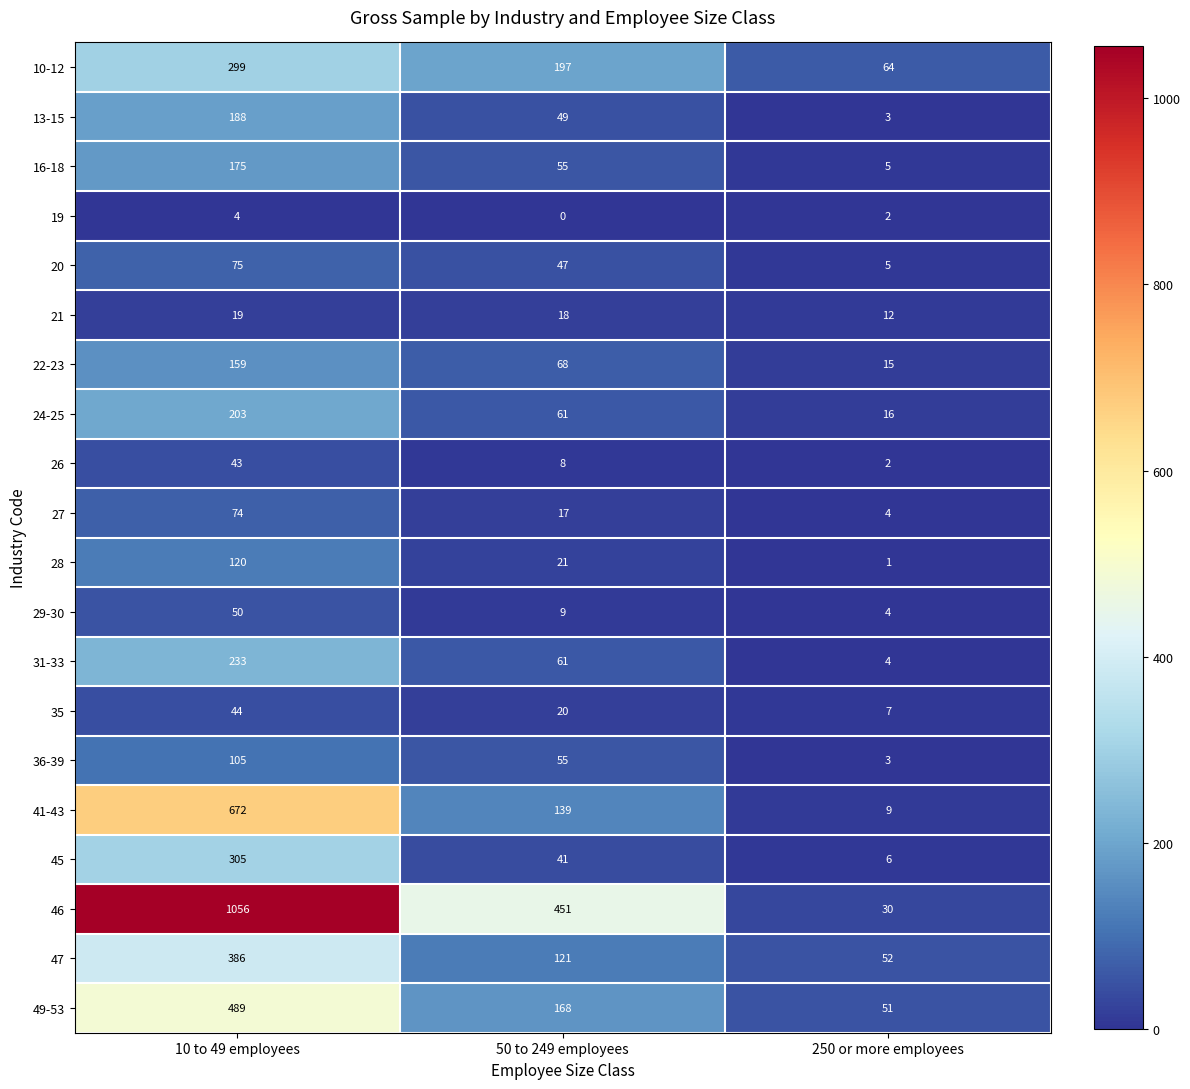

At which label does 16-18 reach its peak?

10 to 49 employees